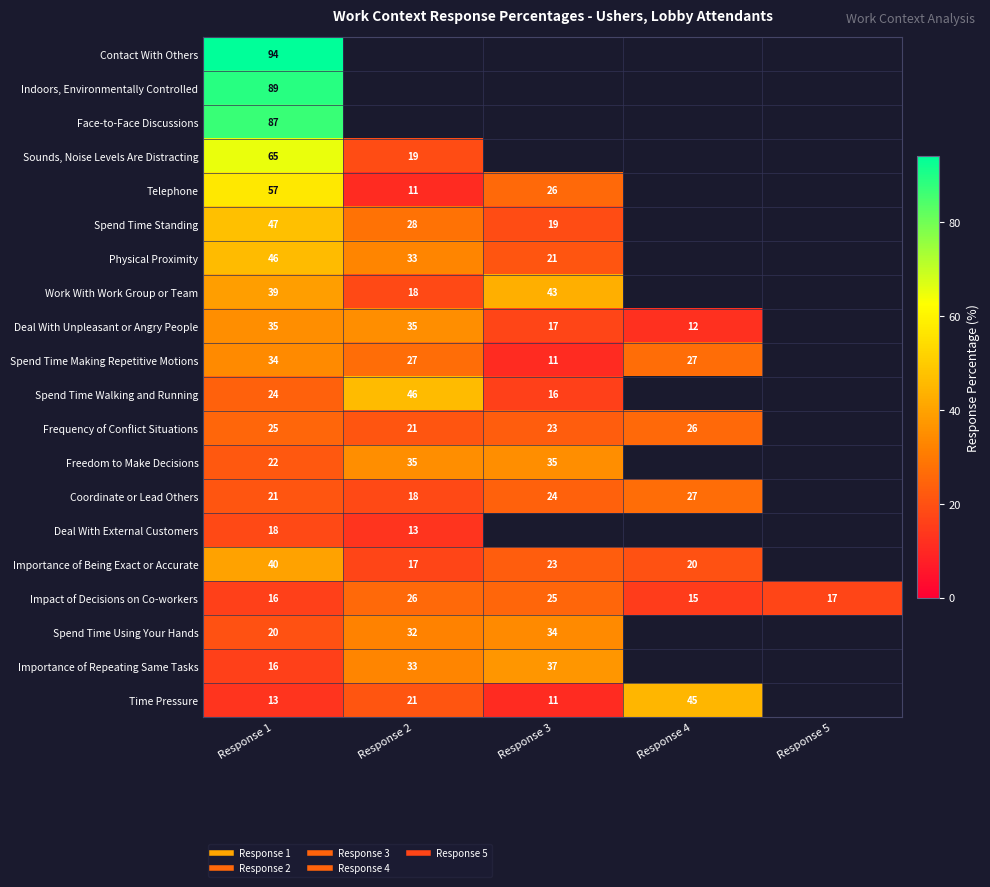

How many data points in Importance of Being Exact or Accurate are above 23?

1